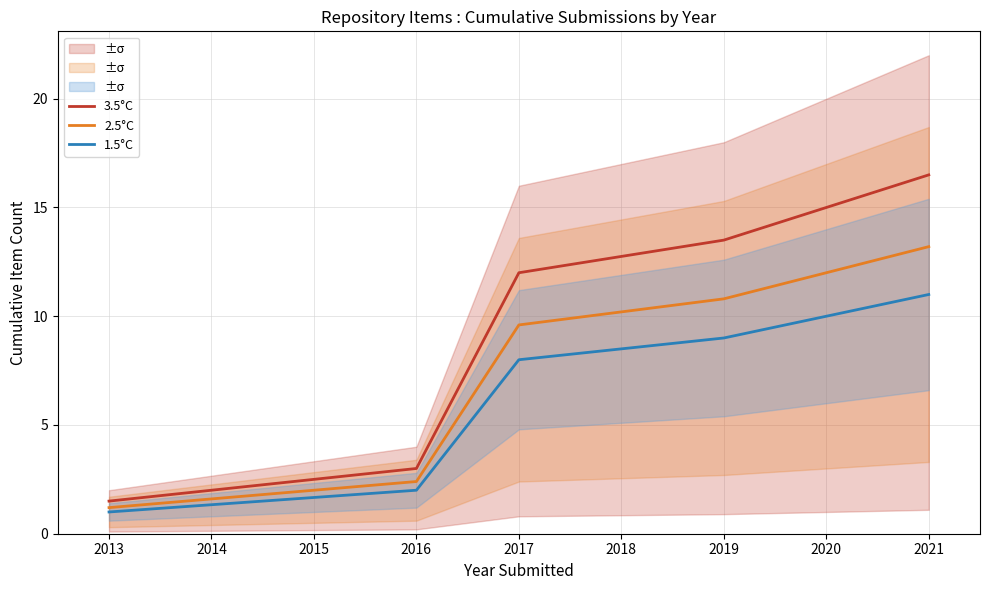

What is the greatest value displayed?

16.5